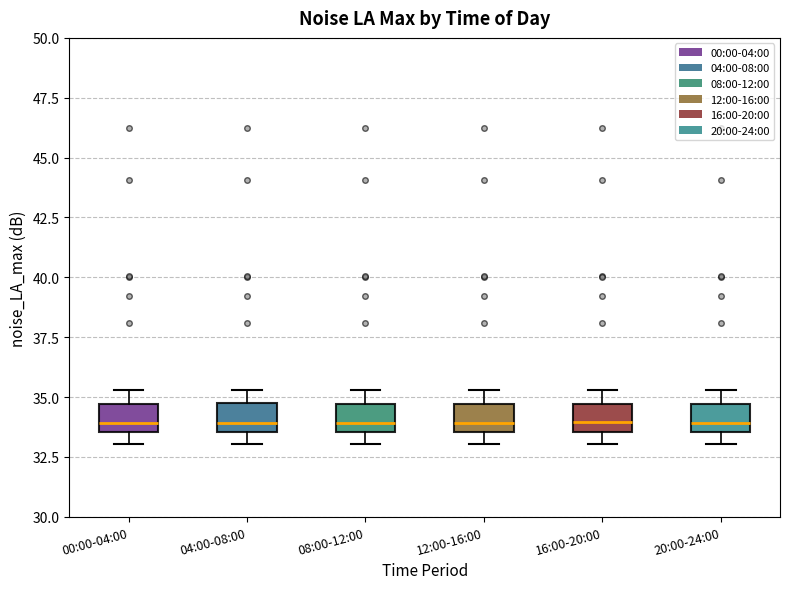

Reading left to right, transcribe this box plot: for each box, give where its median line is, the range the box spans, and where its two whiskers end, as read against the y-axis. The values are not printed on the chart, so give them approximately, as read against the axis.

00:00-04:00: median 34.0, box 33.5 to 34.5, whiskers 33.0 to 35.5
04:00-08:00: median 34.0, box 33.5 to 34.5, whiskers 33.0 to 35.5
08:00-12:00: median 34.0, box 33.5 to 34.5, whiskers 33.0 to 35.5
12:00-16:00: median 34.0, box 33.5 to 34.5, whiskers 33.0 to 35.5
16:00-20:00: median 34.0, box 33.5 to 34.5, whiskers 33.0 to 35.5
20:00-24:00: median 34.0, box 33.5 to 34.5, whiskers 33.0 to 35.5